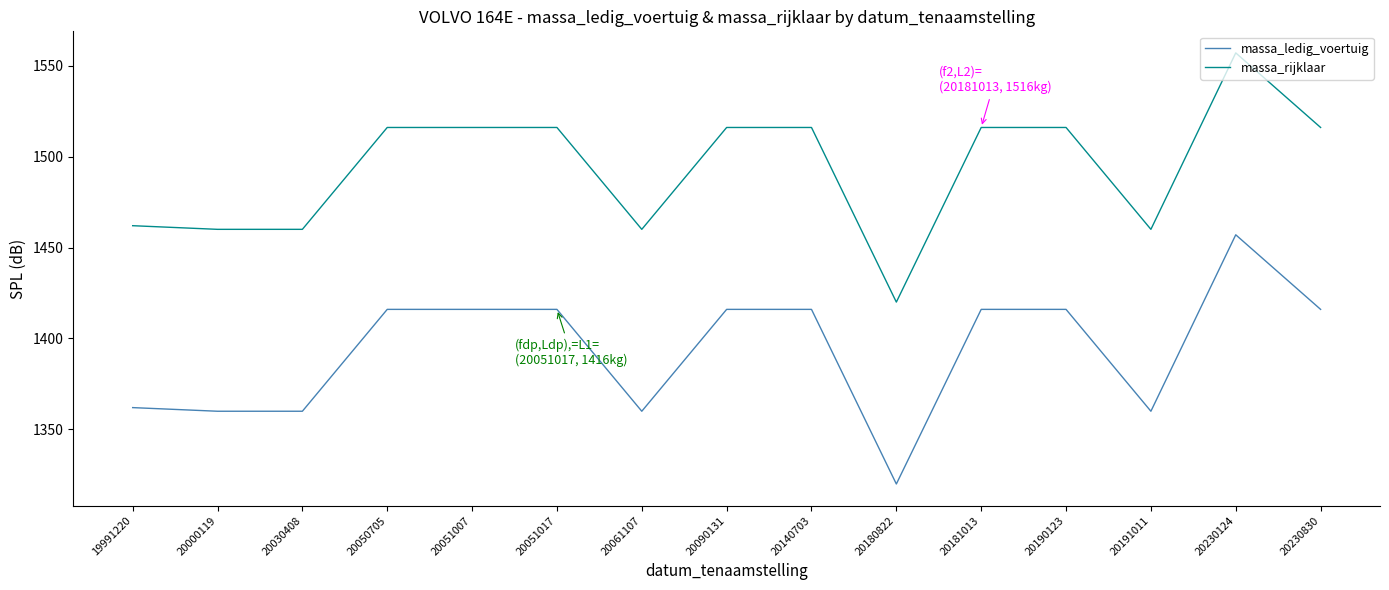

How many series are shown in this chart?

2